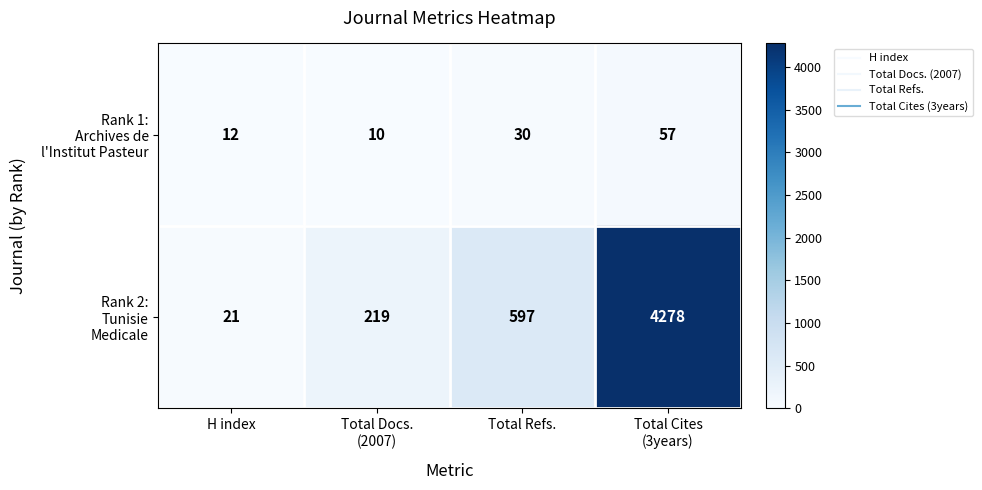

What is the maximum value shown in the chart?

4278